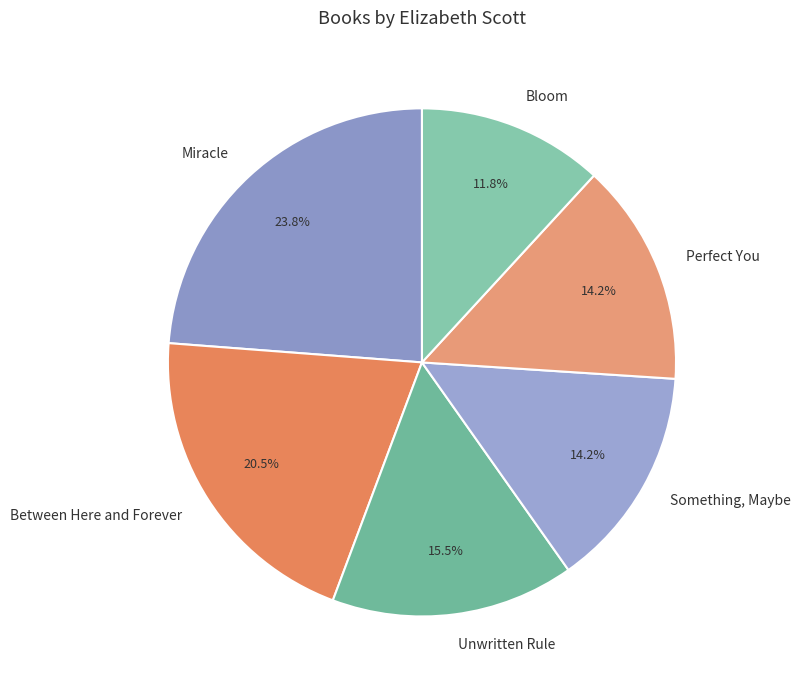

What percentage is the Bloom slice, to the nearest percent?

12%